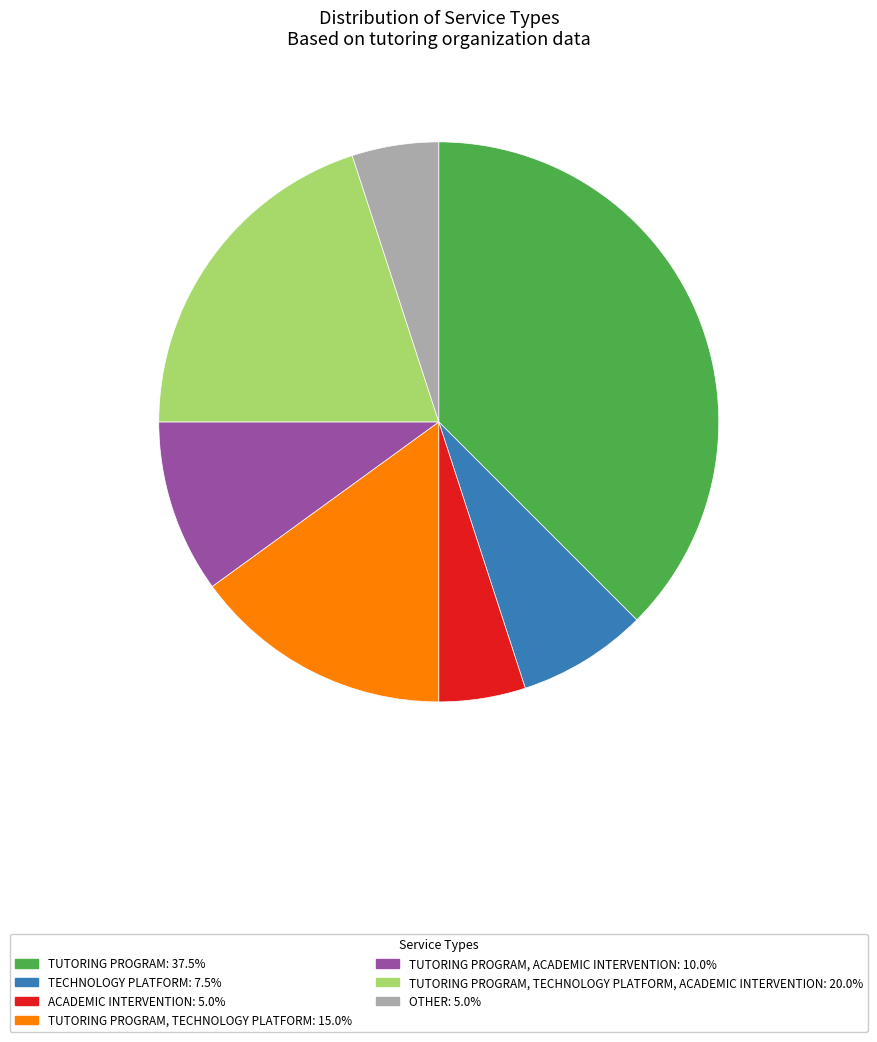

Is there any slice that represents more than half of the pie?

No